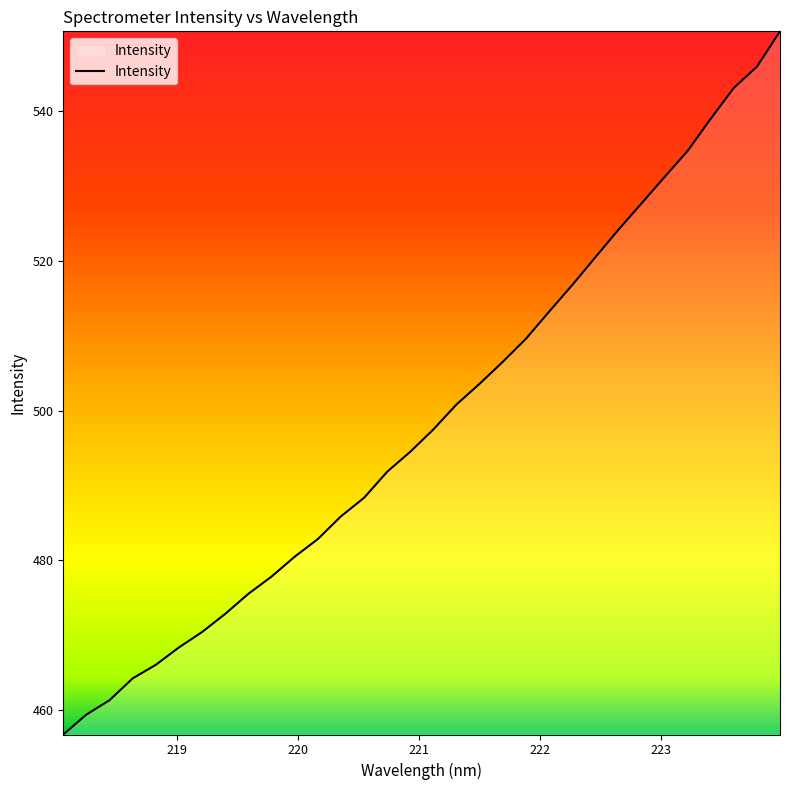

What is the difference between the maximum and minimum values?

94.0